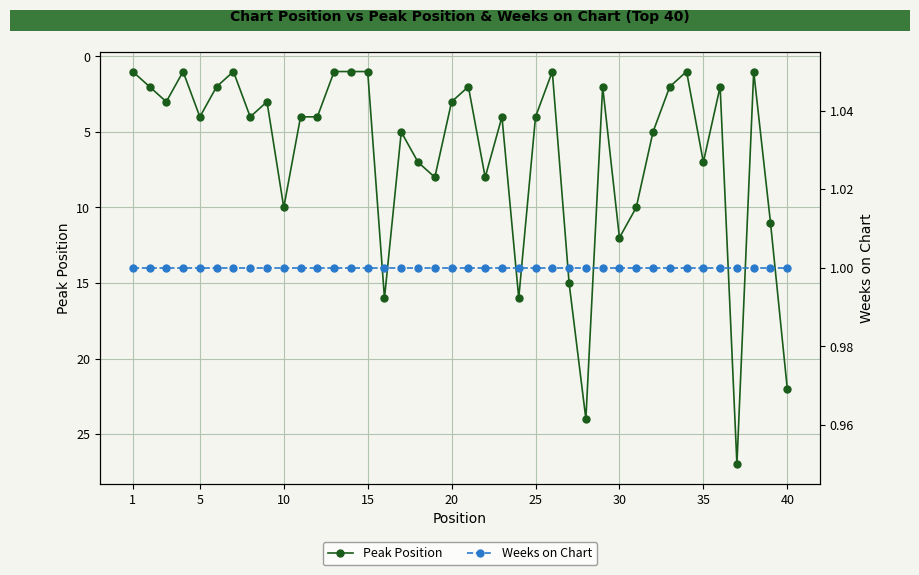

Is it true that Peak Position equals 3 at 20?

True